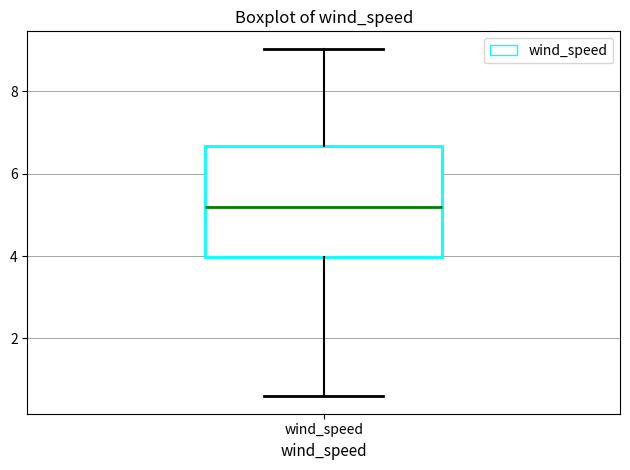

Where does the median line of the box for wind_speed sit on the y-axis? The values are not printed on the chart, so give them approximately, as read against the axis.

5.2